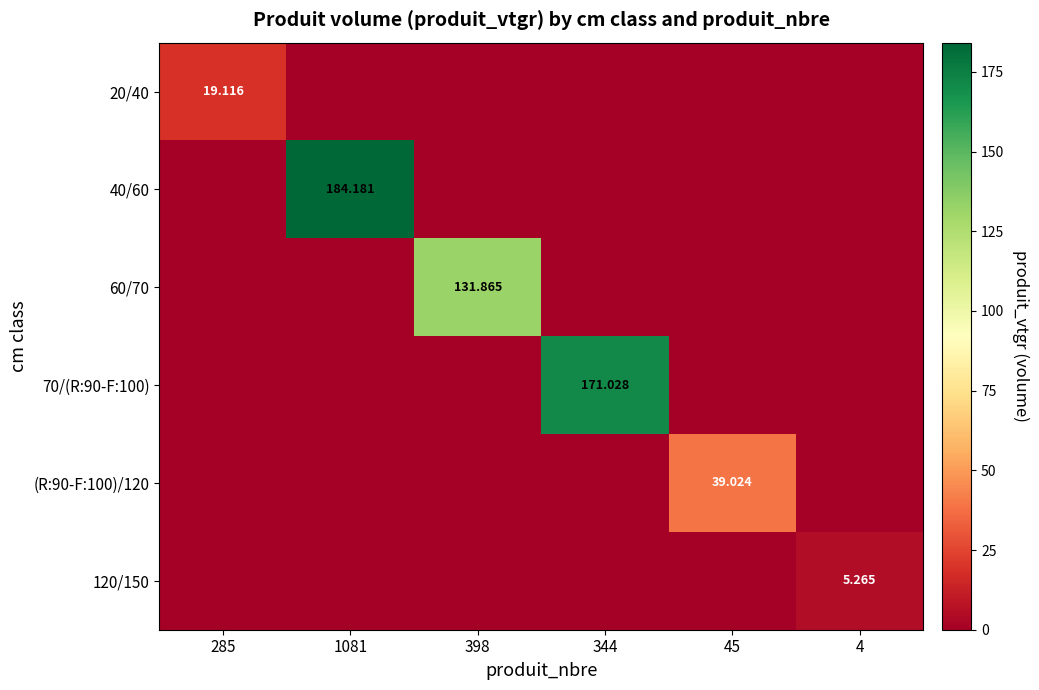

What is the difference between the maximum and minimum values in the 20/40 series?

19.1